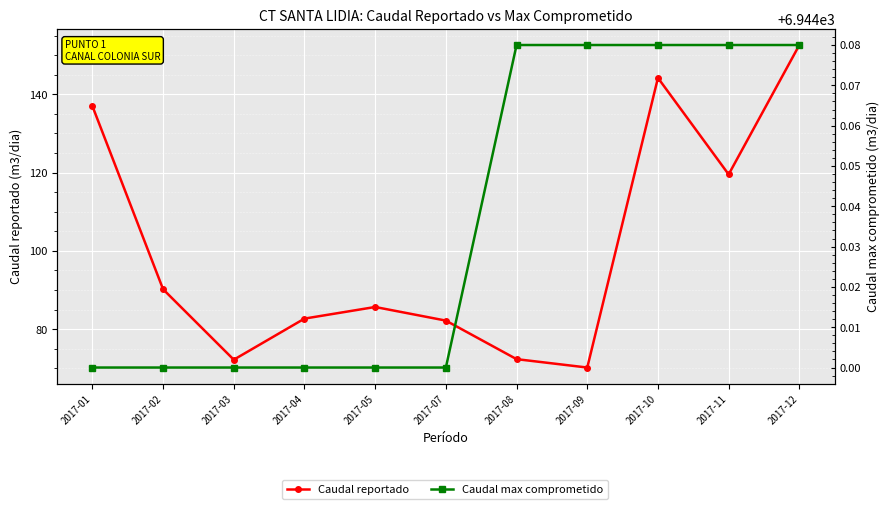

What is the value of the Caudal reportado point at the 10th from the left?

119.5